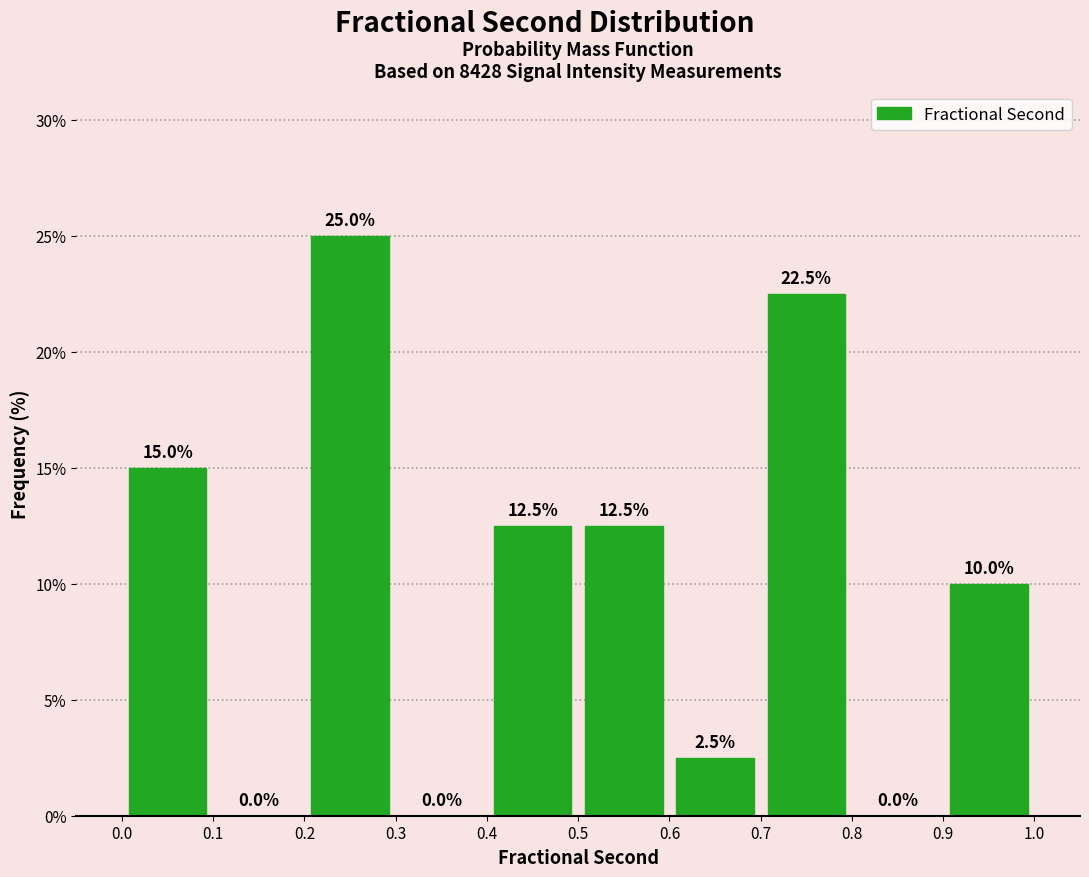

Reading left to right, list every bar in this chart as the range it spans on the x-axis followed by its height.

0.0 to 0.1: 15.0
0.1 to 0.2: 0.0
0.2 to 0.3: 25.0
0.3 to 0.4: 0.0
0.4 to 0.5: 12.5
0.5 to 0.6: 12.5
0.6 to 0.7: 2.5
0.7 to 0.8: 22.5
0.8 to 0.9: 0.0
0.9 to 1.0: 10.0